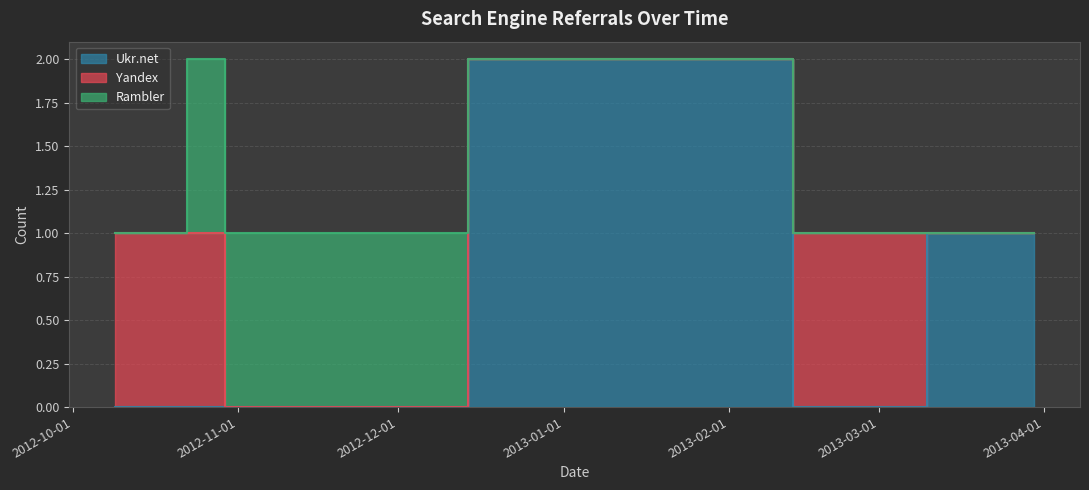

Which series has the largest range (max minus min)?

Ukr.net